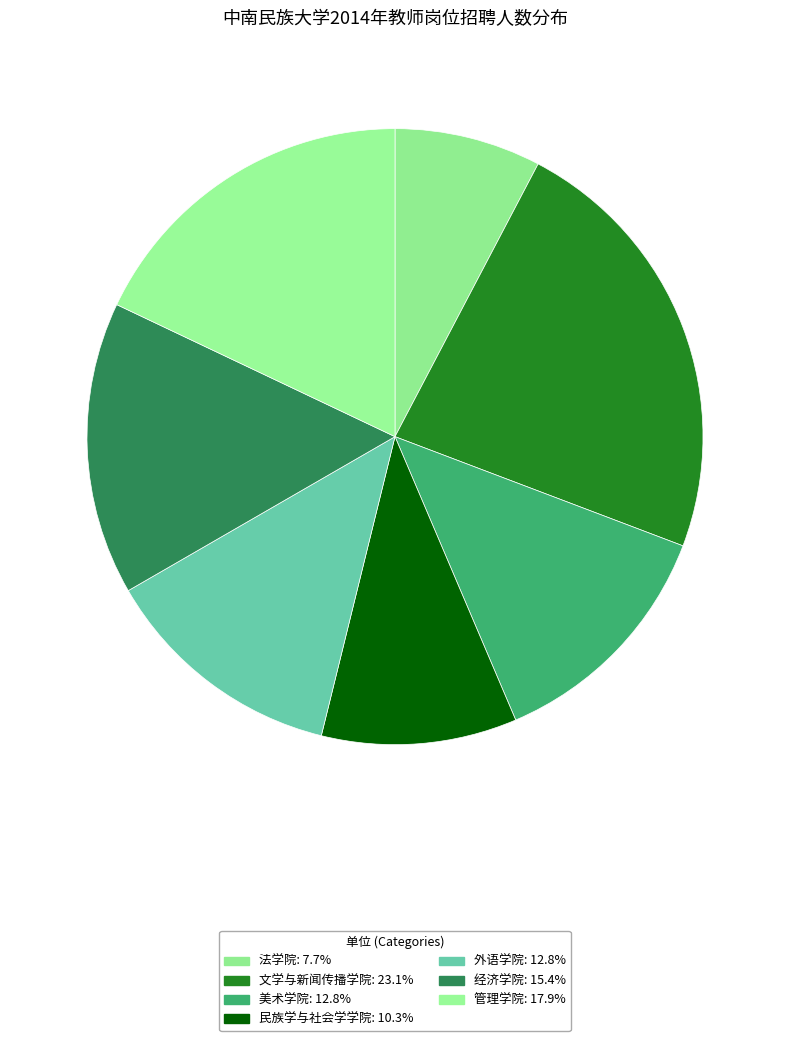

Approximately how many times larger is the value at 文学与新闻传播学院 compared to 外语学院?

1.8